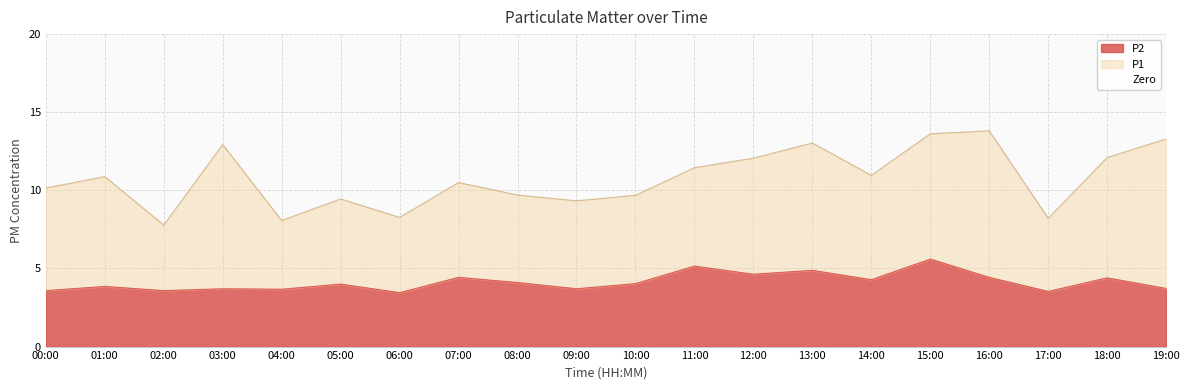

Reading right to left, what are all the values shown in this chart?

3.7	4.4	3.5	4.4	5.6	4.3	4.9	4.6	5.2	4.0	3.7	4.1	4.4	3.5	4.0	3.7	3.7	3.6	3.9	3.6